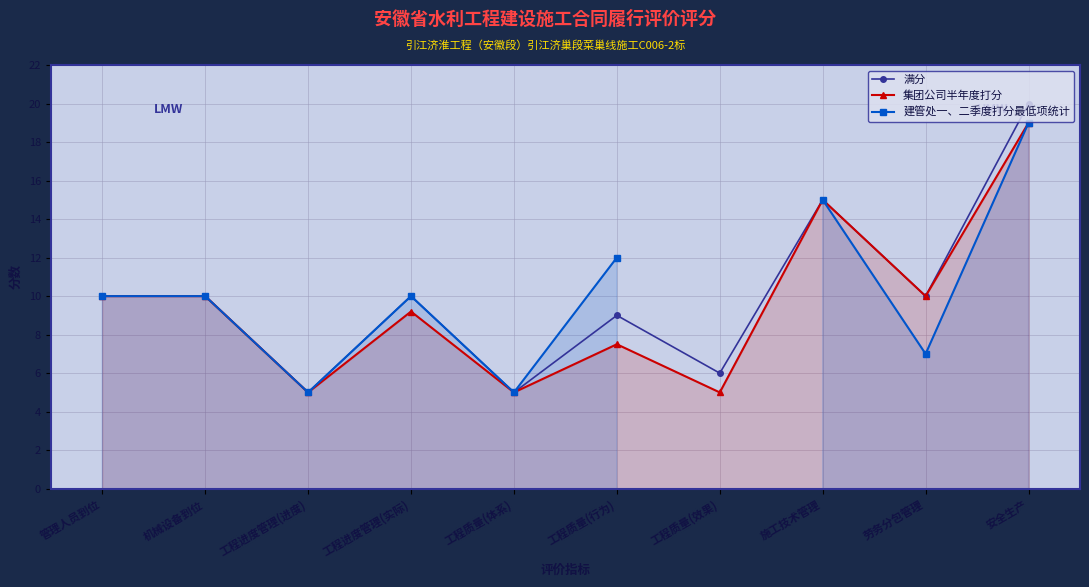

How many distinct data groups are displayed?

3